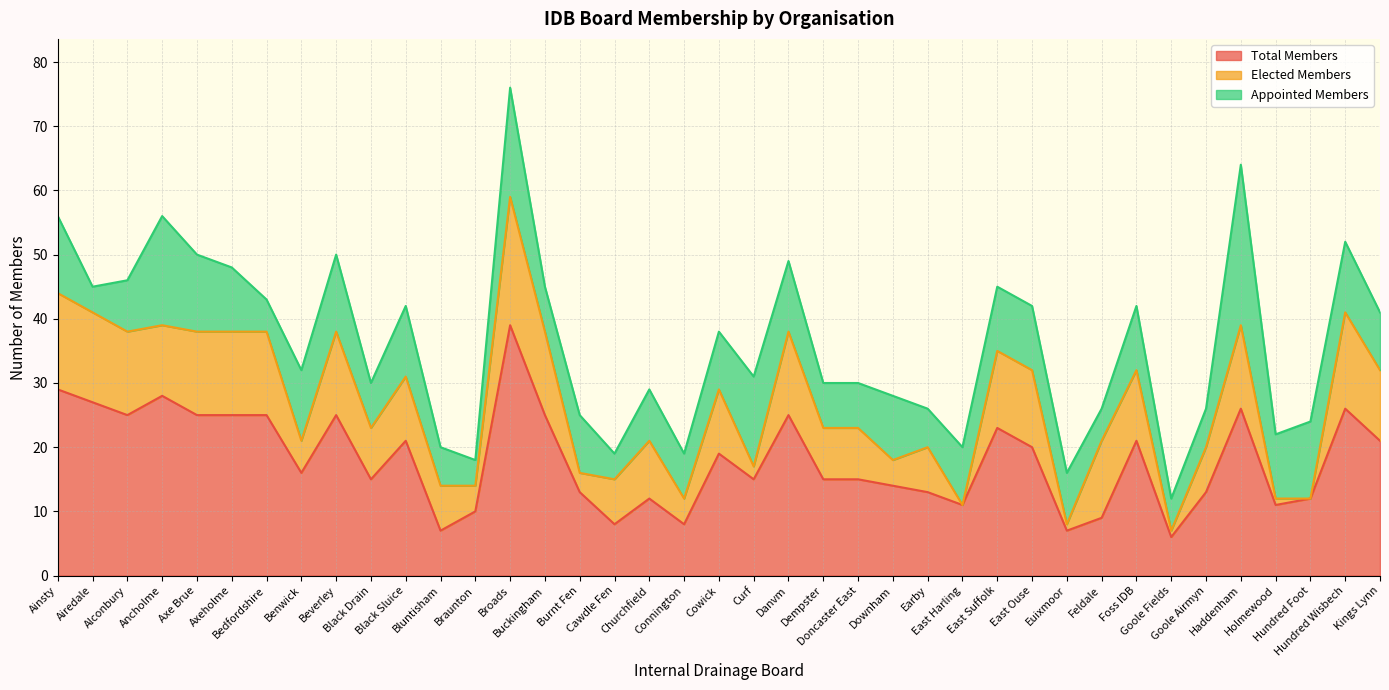

Which series has the largest total across all categories?

Total Members